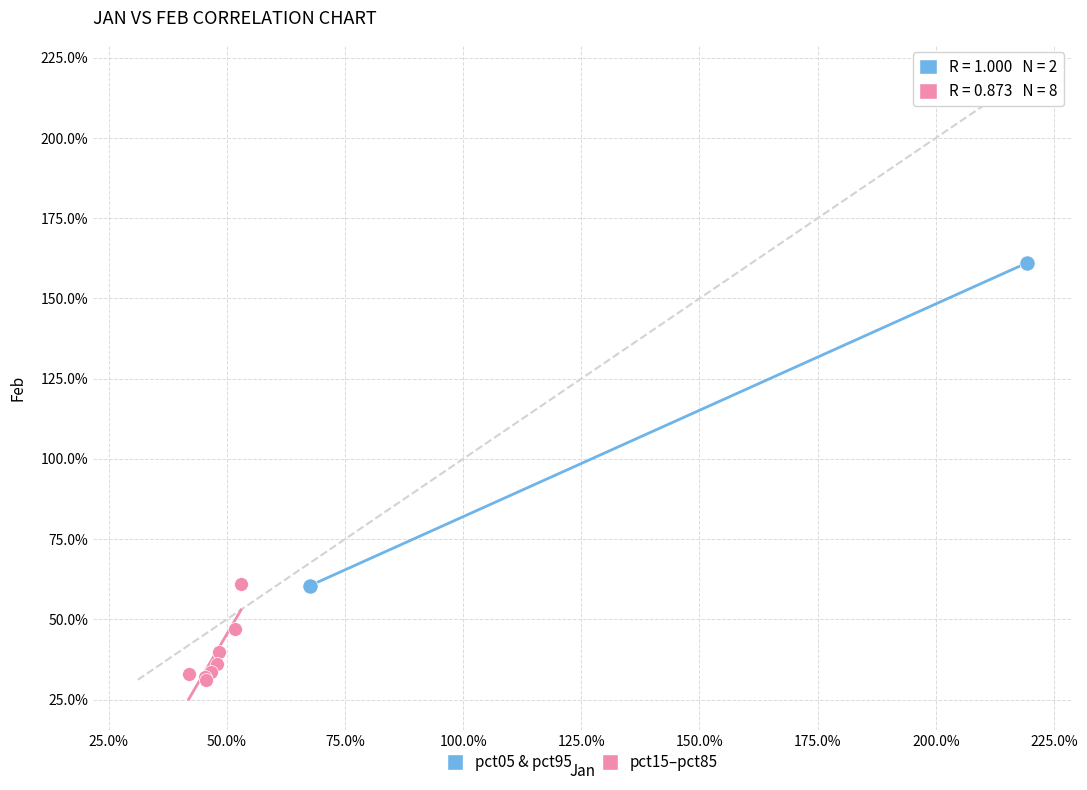

What are all the series names shown in the legend?

pct05 & pct95, pct15–pct85